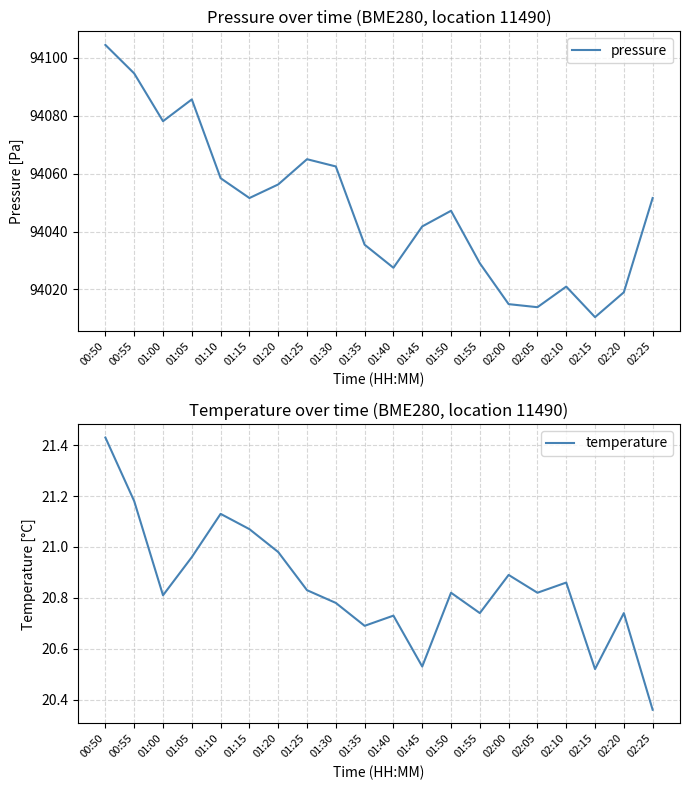

What is the average value of the temperature series?

20.8